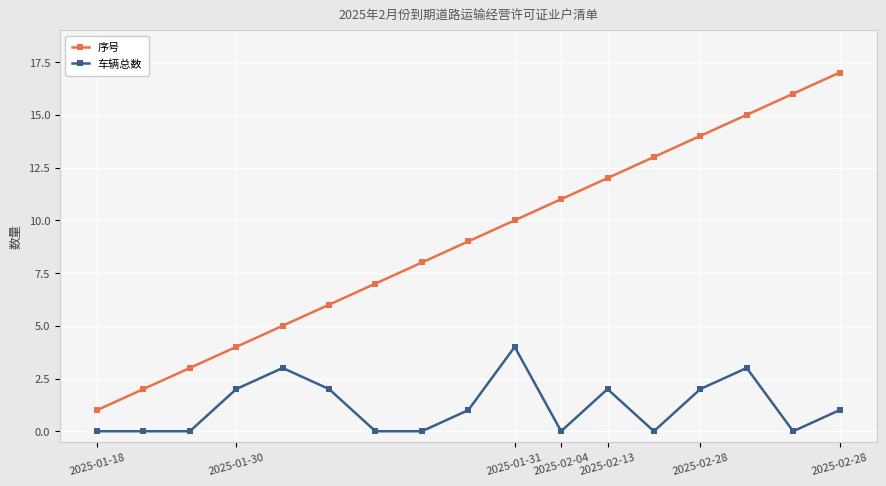

What is the value of the 车辆总数 point at the 17th from the left?

1